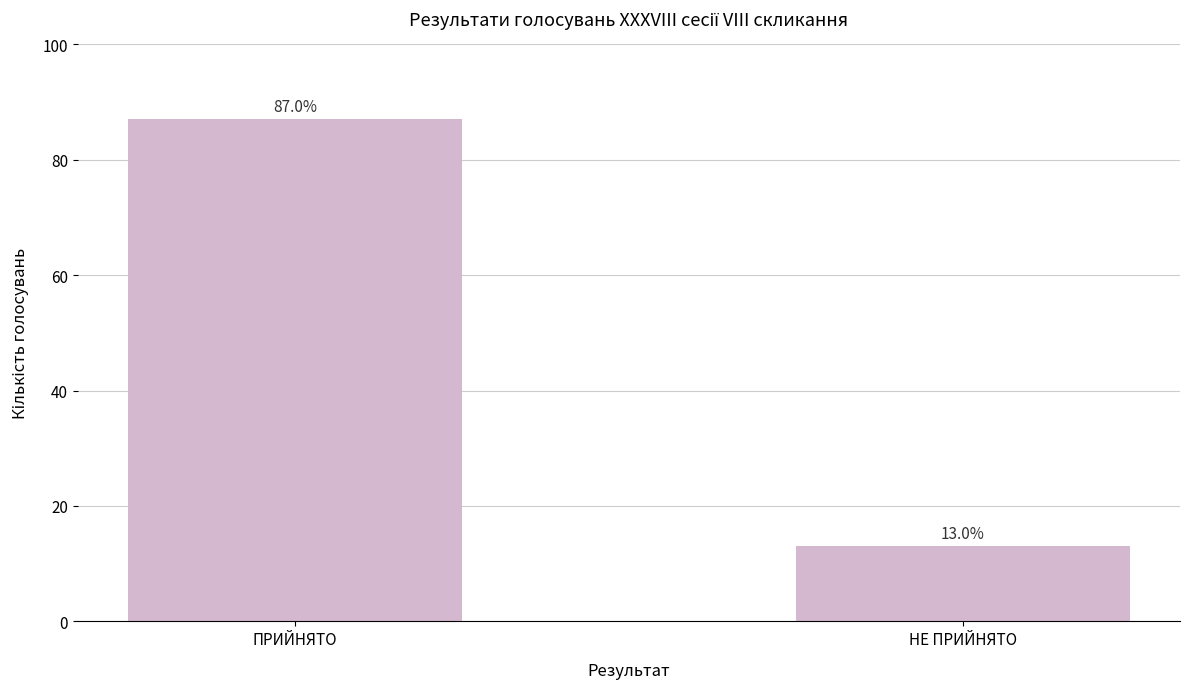

Reading left to right, transcribe all the data shown in this chart.

ПРИЙНЯТО=87	НЕ ПРИЙНЯТО=13